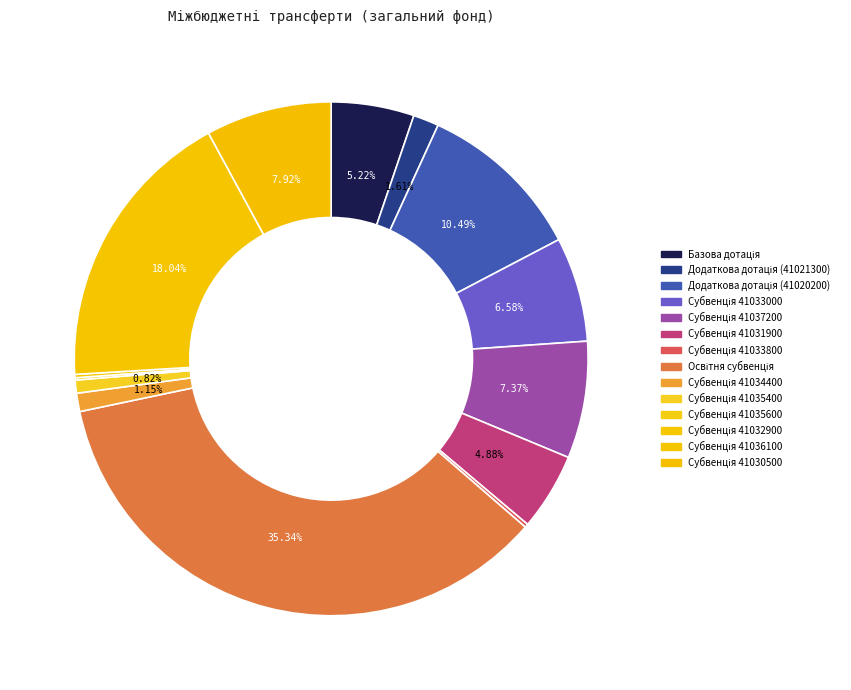

Is there a majority slice in this chart?

No